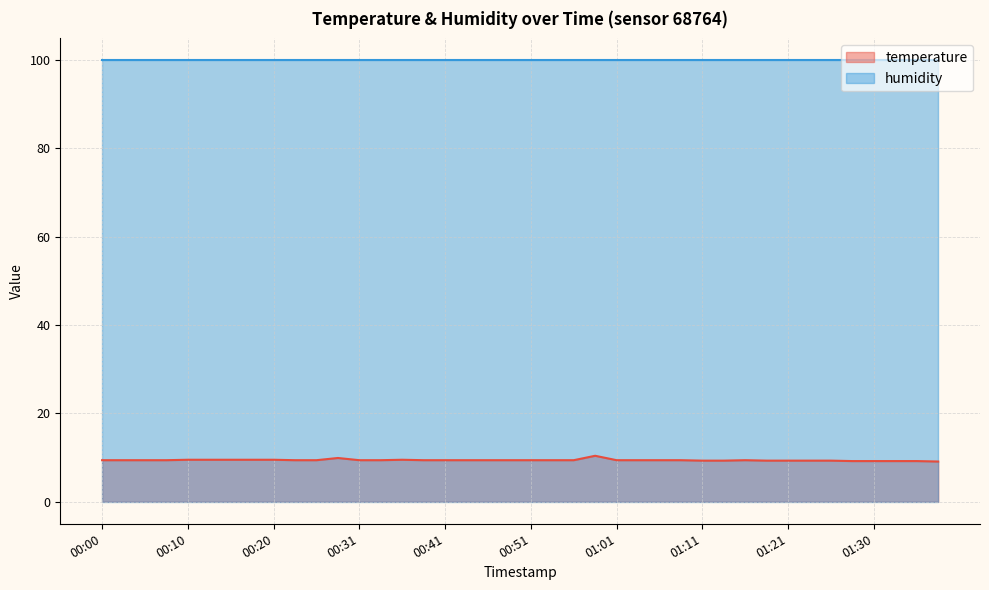

True or false: there are more than 1 points higher than both neighbors.

True